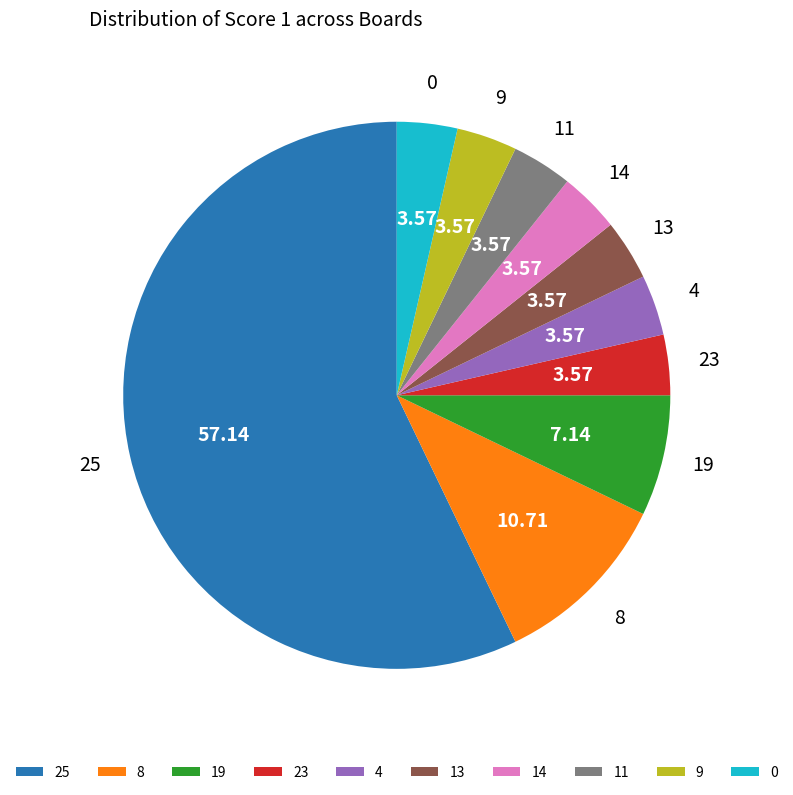

Does any single category account for the majority?

Yes